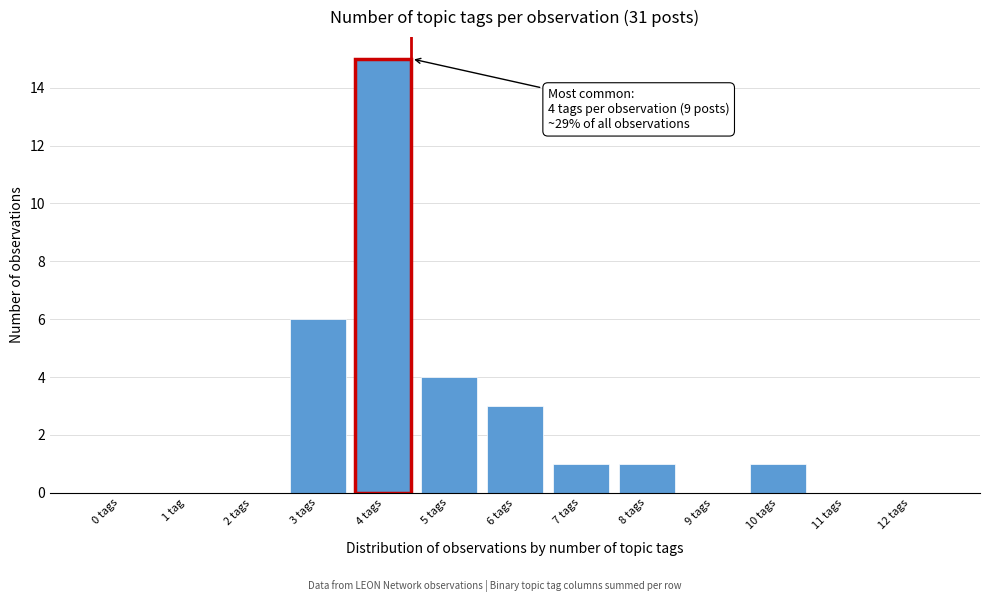

Reading left to right, list all the values displayed in this chart.

0 tags=0	1 tag=0	2 tags=0	3 tags=6	4 tags=15	5 tags=4	6 tags=3	7 tags=1	8 tags=1	9 tags=0	10 tags=1	11 tags=0	12 tags=0